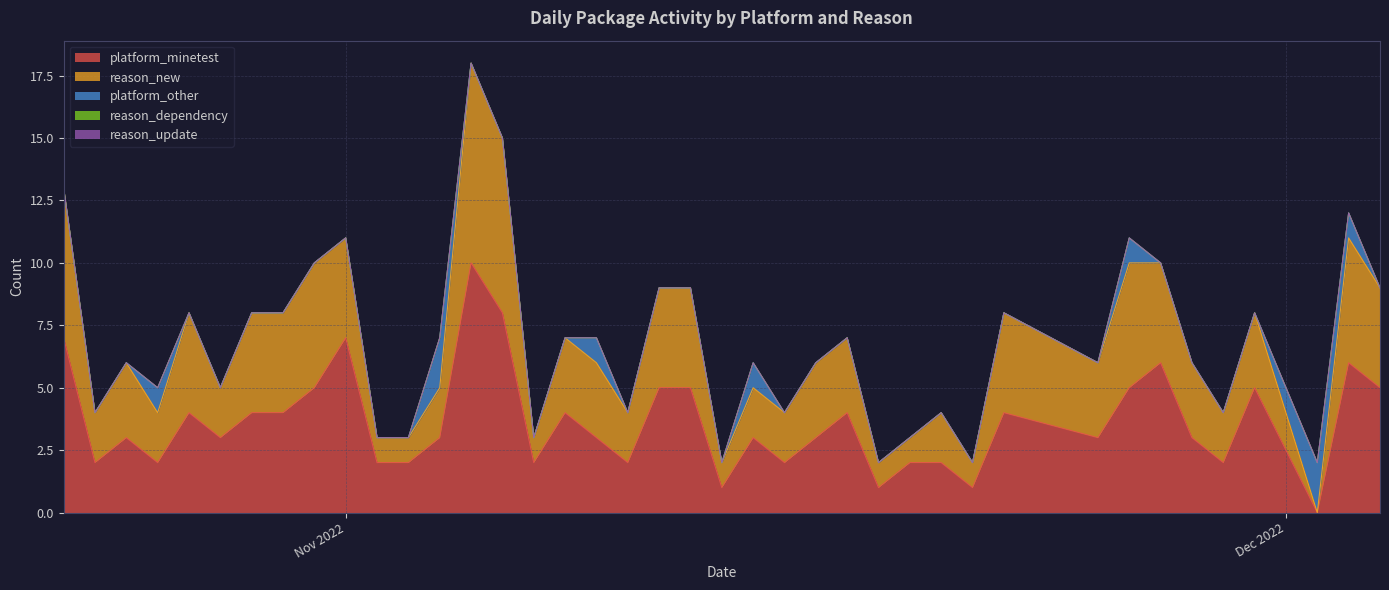

Between which two adjacent categories do reason_new and platform_other first intersect?

2022-11-30 and 2022-12-02